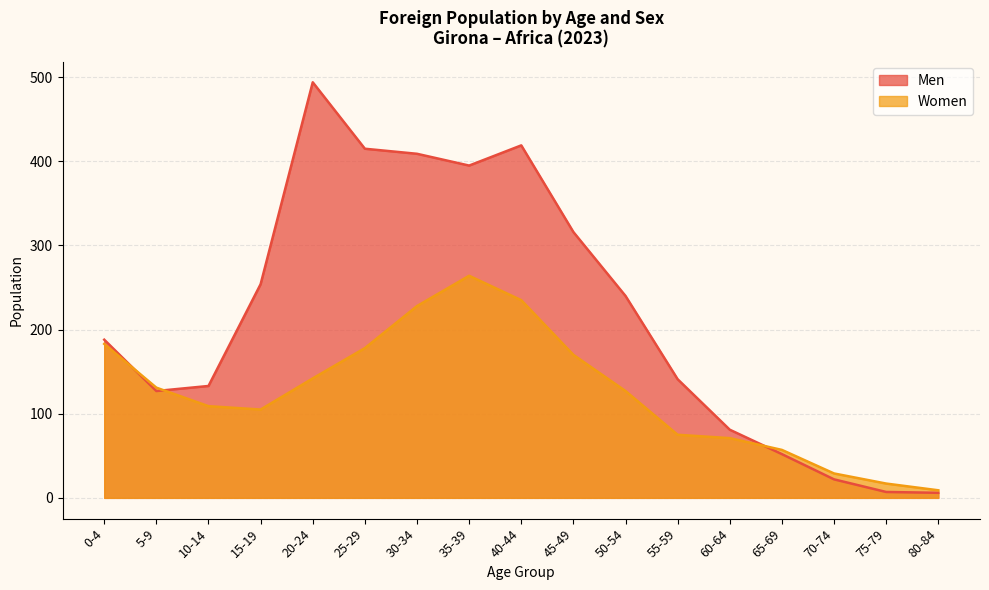

How many lines are shown in the chart?

2